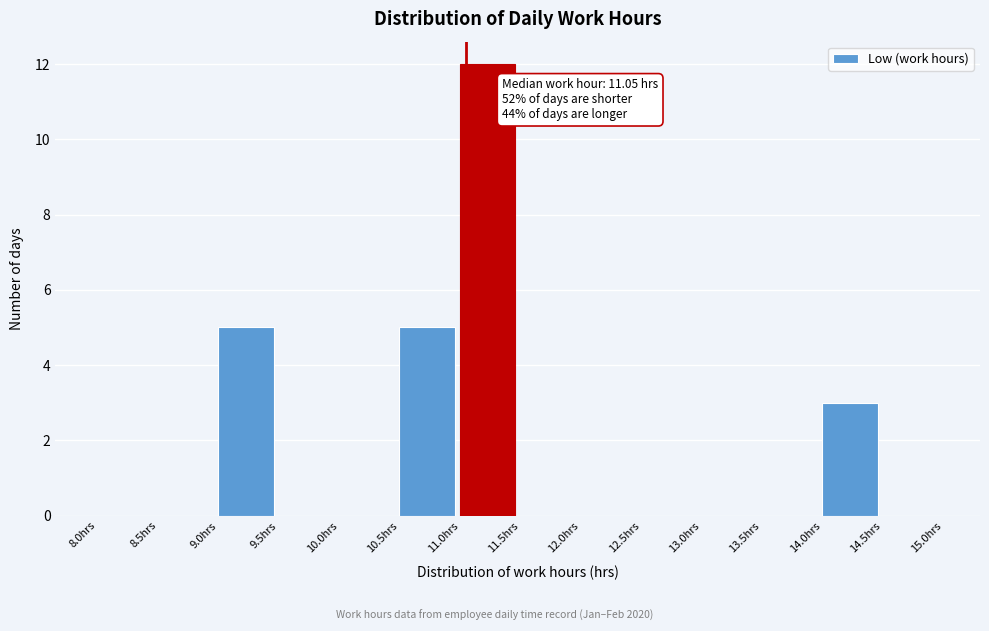

Which range on the x-axis has the tallest bar?

11.0 to 11.5